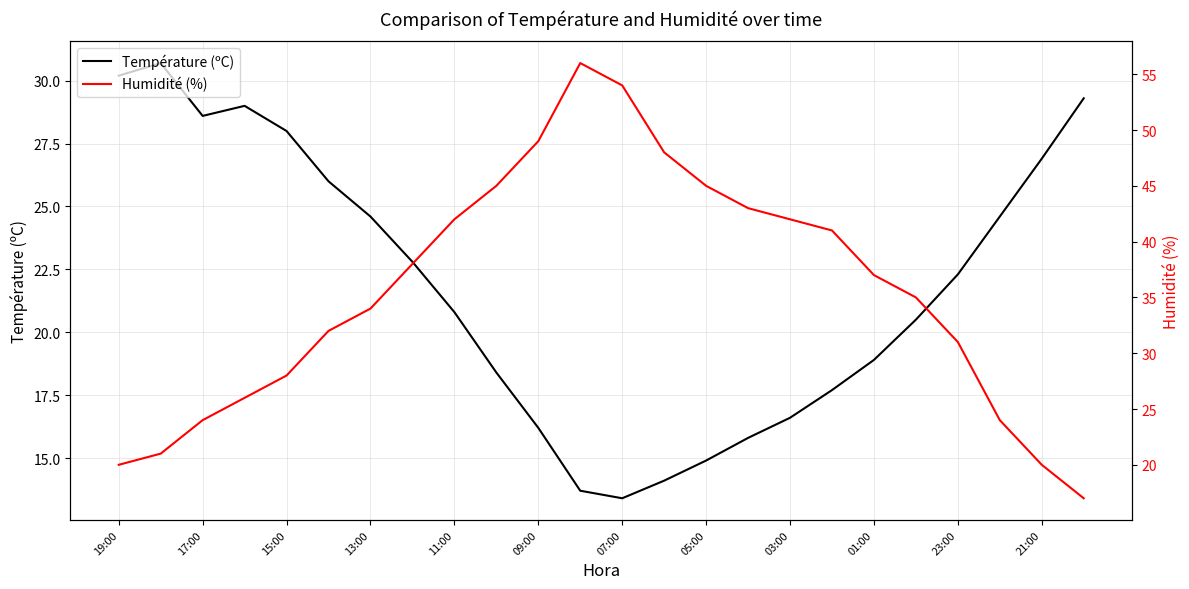

True or false: Température (ºC) has a value of 7.1 at 21:00.

False